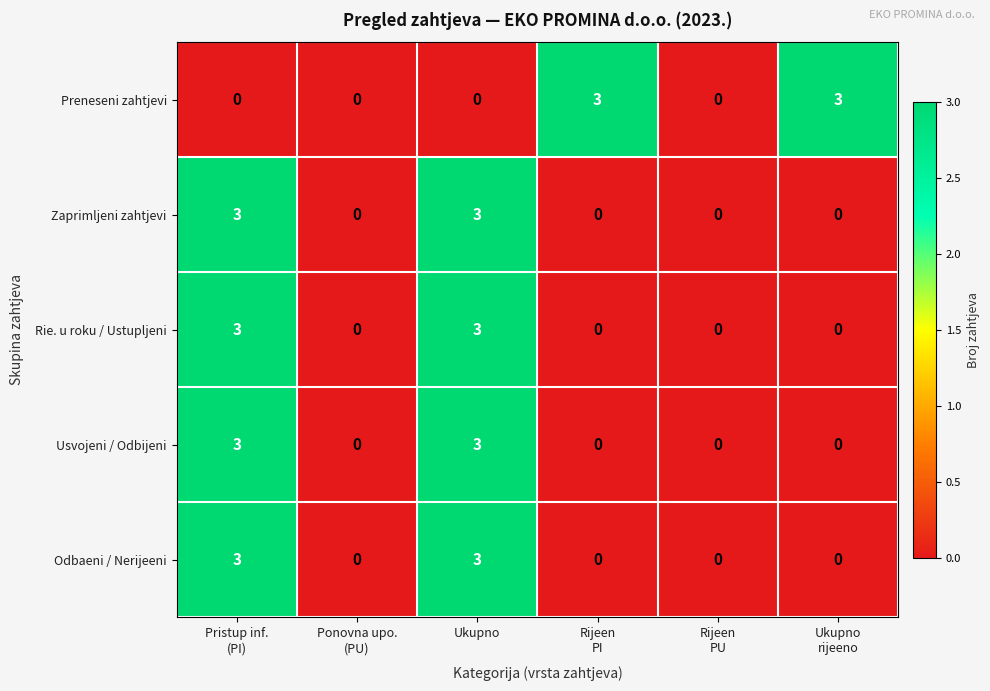

Count the Usvojeni / Odbijeni values in the range 0 to 3.

6